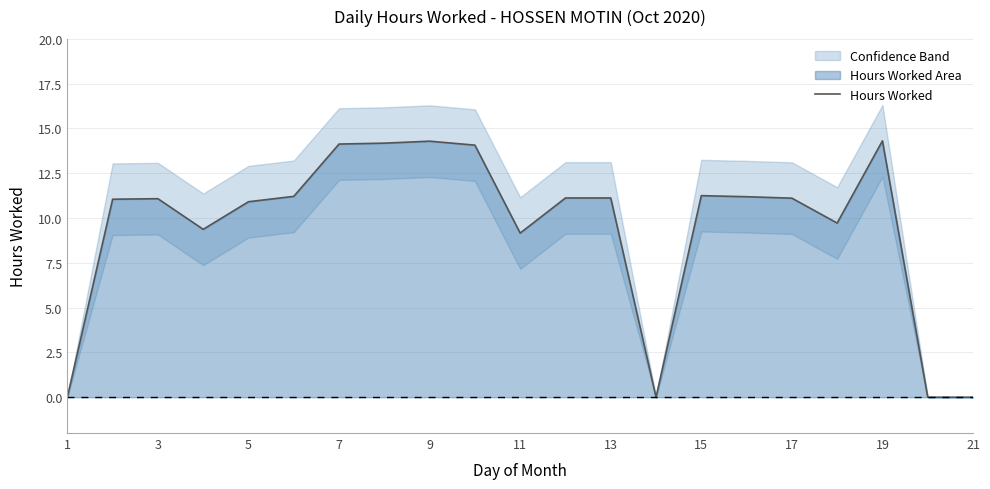

Reading left to right, list all the values displayed in this chart.

0.0	11.1	11.1	9.4	10.9	11.2	14.1	14.2	14.3	14.1	9.2	11.1	11.1	0.0	11.2	11.2	11.1	9.7	14.3	0.0	0.0